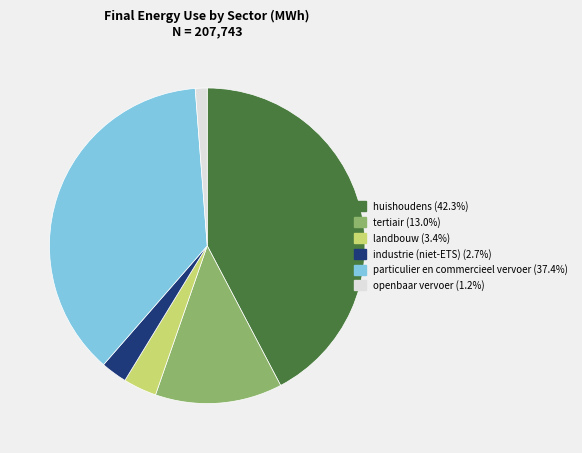

What is the ratio of the value at huishoudens to the value at tertiair?

3.2